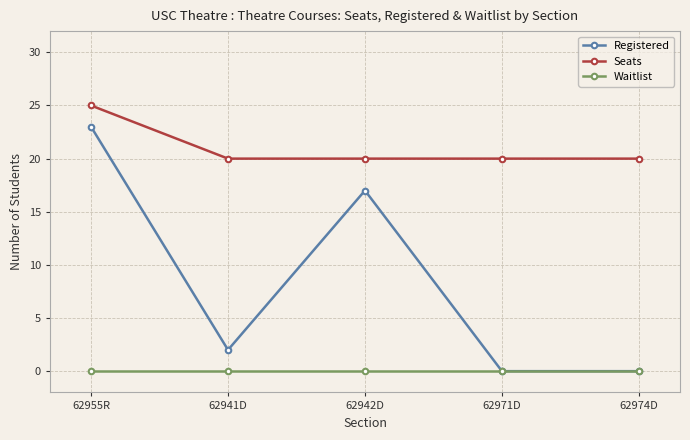

Reading right to left, transcribe all the data shown in this chart.

Registered: 62974D=0	62971D=0	62942D=17	62941D=2	62955R=23
Seats: 62974D=20	62971D=20	62942D=20	62941D=20	62955R=25
Waitlist: 62974D=0	62971D=0	62942D=0	62941D=0	62955R=0